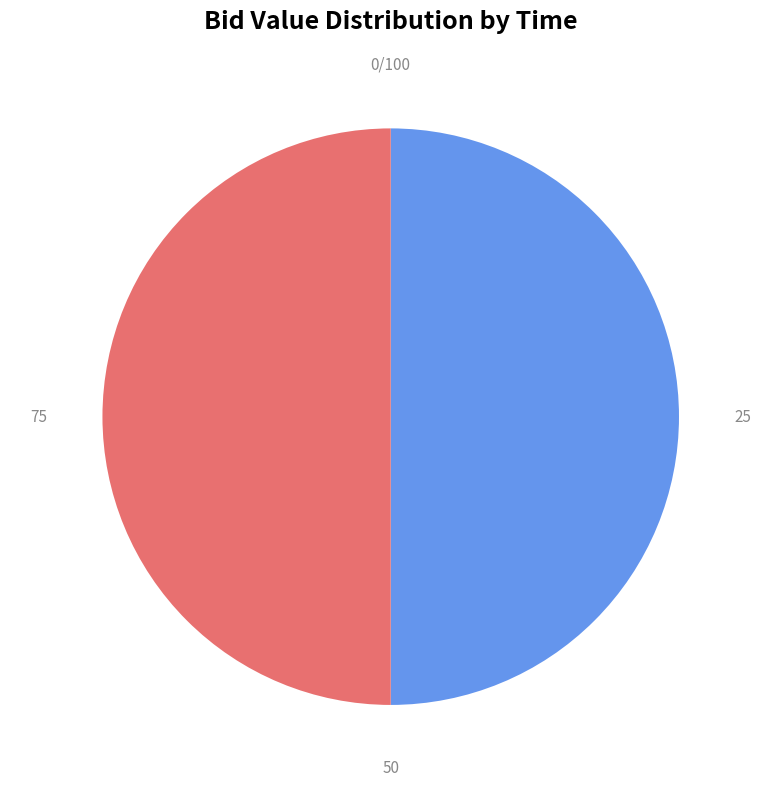

Approximately how many times larger is the value at 4.7000 compared to 4.7100?

1.0